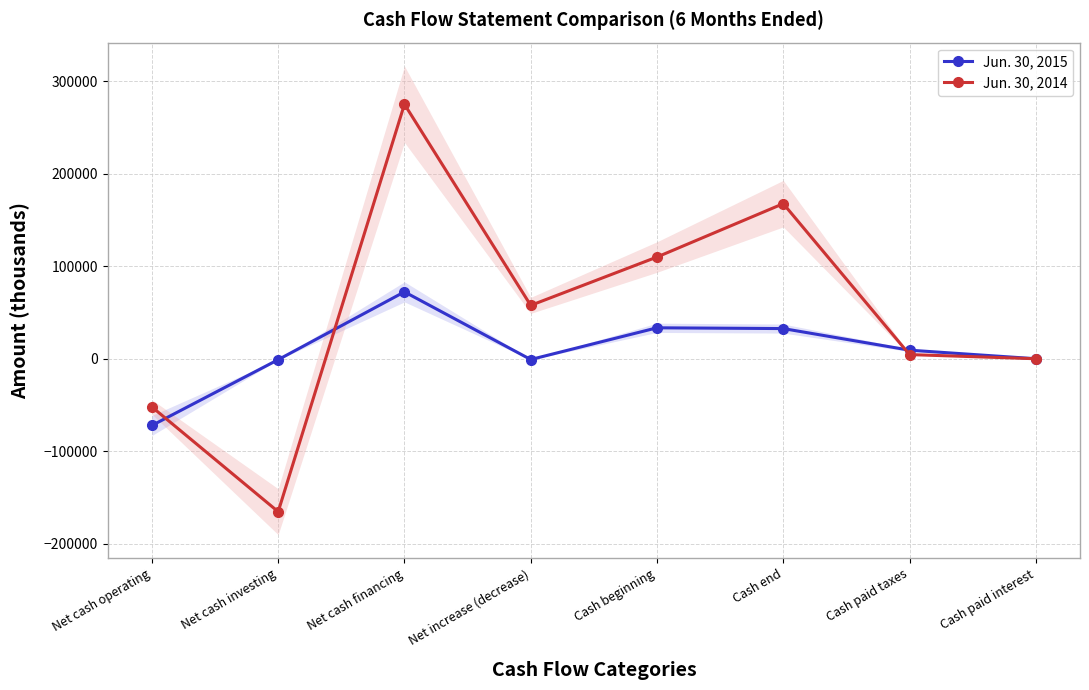

What is the difference between the second highest and minimum values in the Jun. 30, 2014 series?

333133